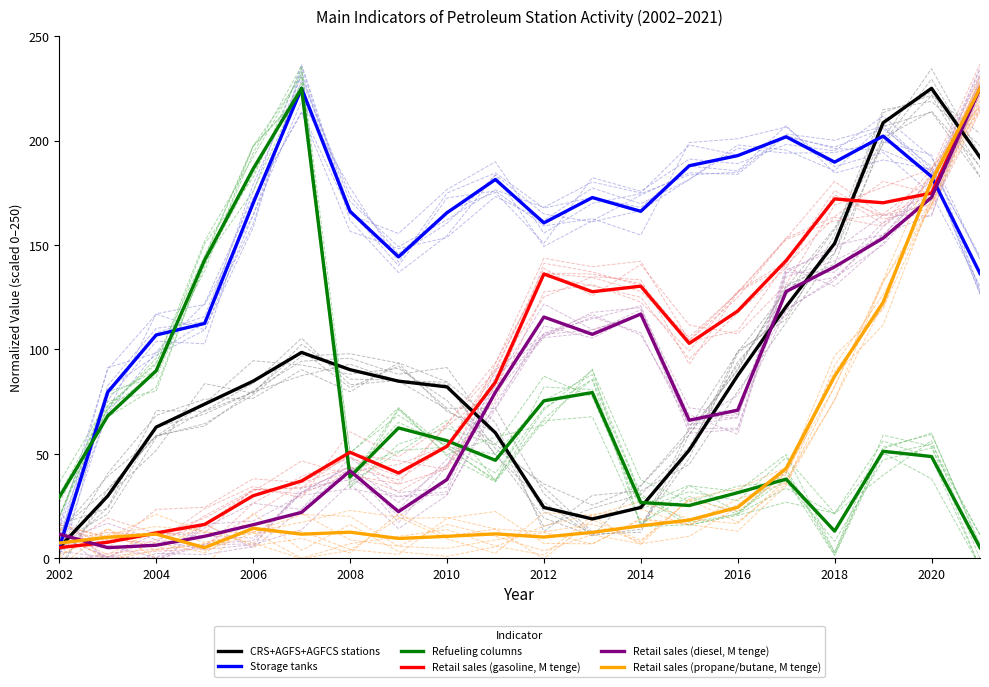

How many data points in Retail sales (diesel, M tenge) are above 70?

10